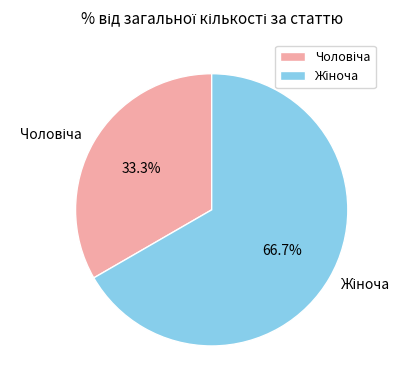

Is there a majority slice in this chart?

Yes